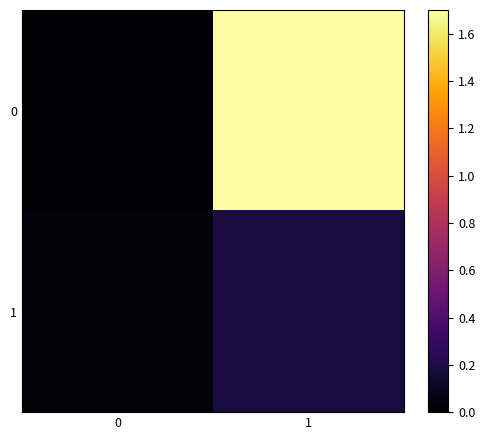

At how many categories does at least one series exceed 0?

2